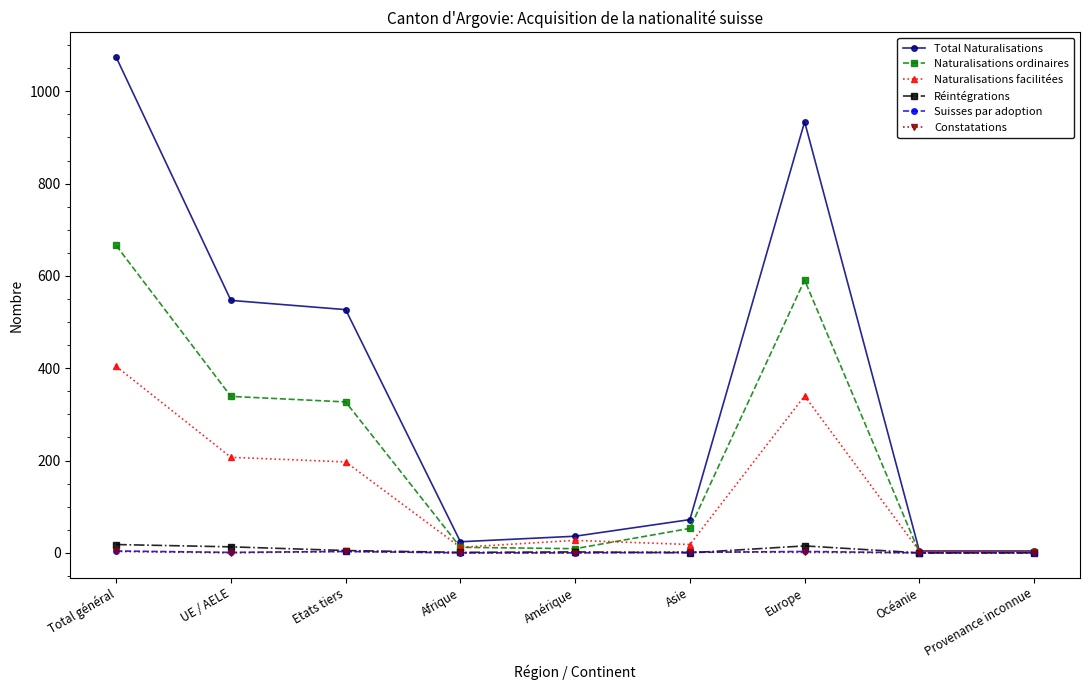

Is it true that Naturalisations facilitées equals 197 at Etats tiers?

True